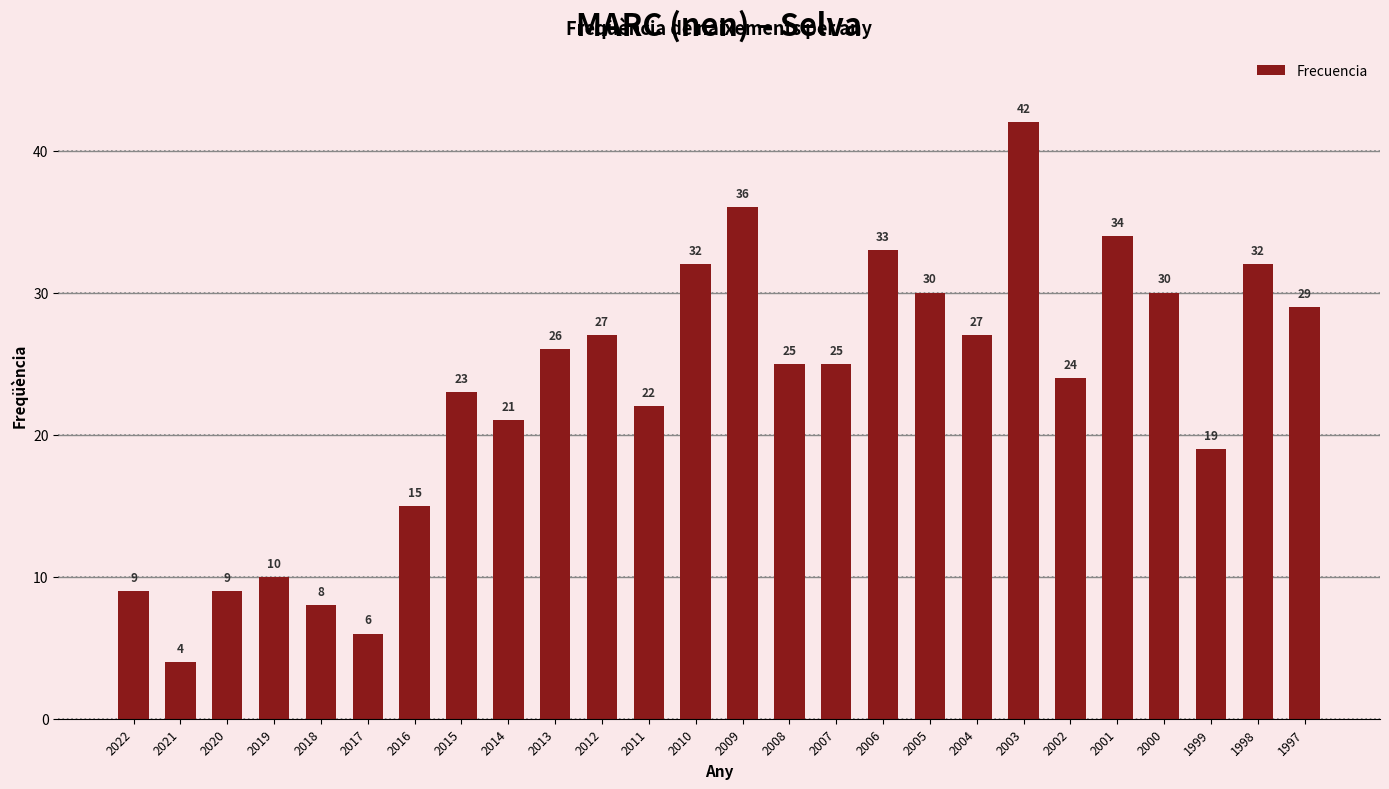

What is the approximate value at 2012, to the nearest 10?

30